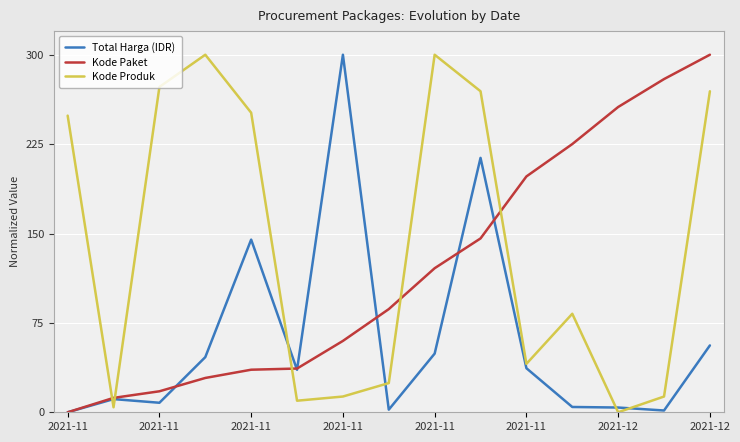

True or false: Kode Produk and Kode Paket cross at least once.

True